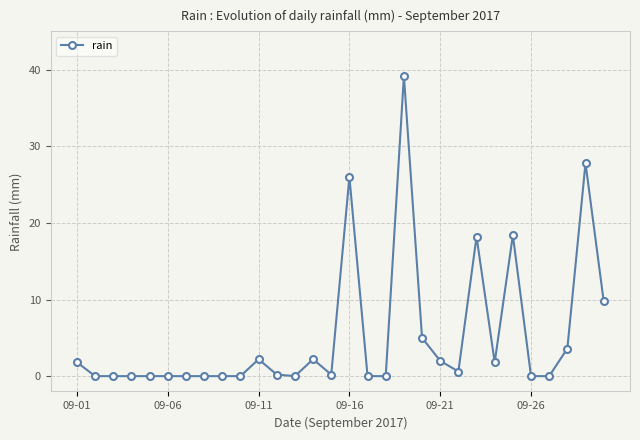

What is the greatest value displayed?

39.2